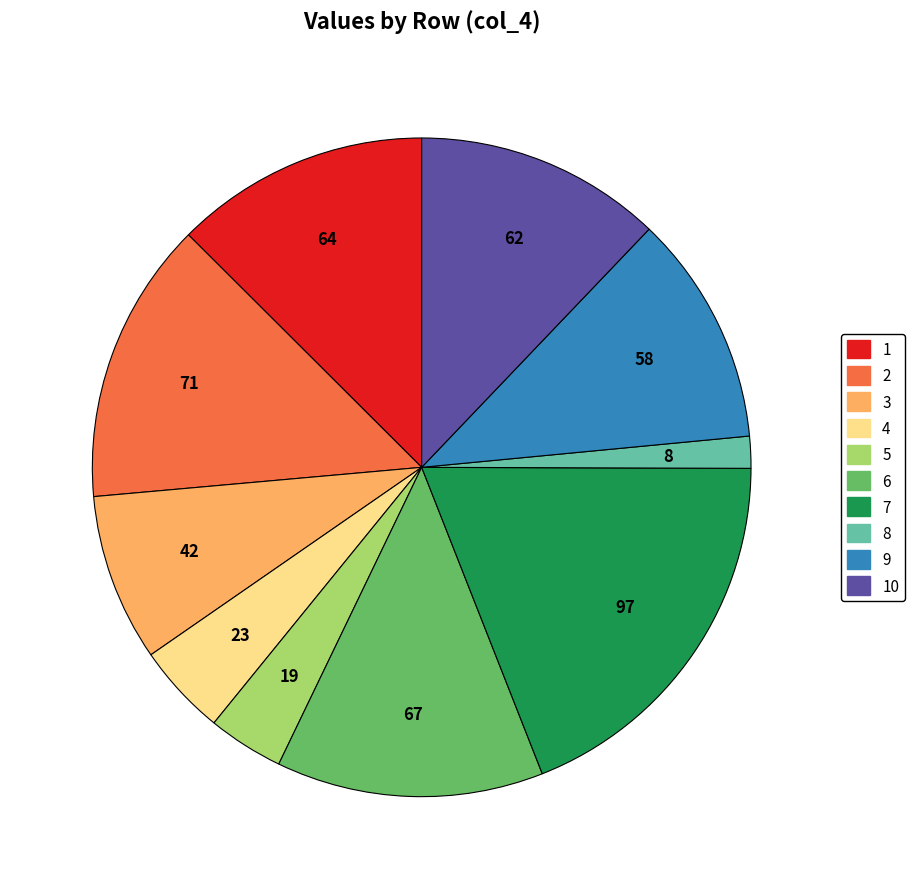

Does any single category account for the majority?

No